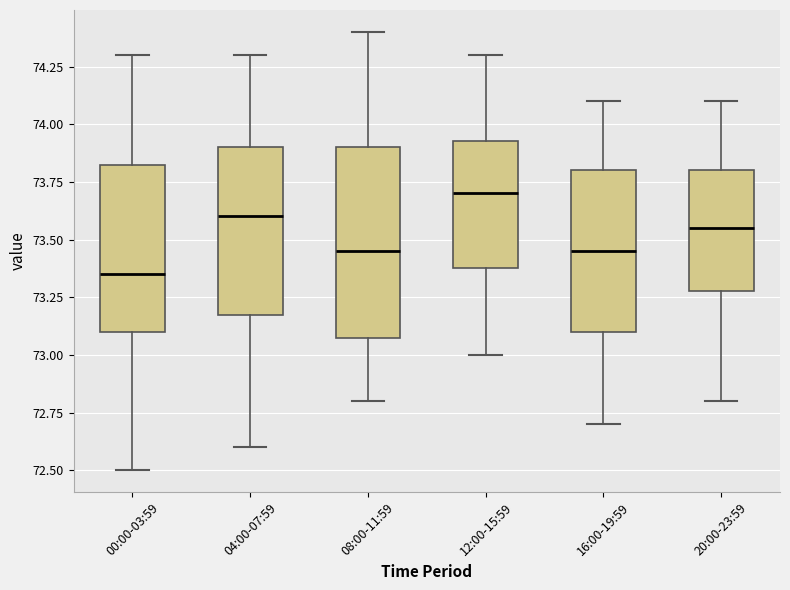

Reading left to right, read every box against the y-axis: the position of its median line, the range the box covers, and the ends of its whiskers. The values are not printed on the chart, so give them approximately, as read against the axis.

00:00-03:59: median 73.35, box 73.10 to 73.85, whiskers 72.50 to 74.30
04:00-07:59: median 73.60, box 73.20 to 73.90, whiskers 72.60 to 74.30
08:00-11:59: median 73.45, box 73.10 to 73.90, whiskers 72.80 to 74.40
12:00-15:59: median 73.70, box 73.40 to 73.95, whiskers 73.00 to 74.30
16:00-19:59: median 73.45, box 73.10 to 73.80, whiskers 72.70 to 74.10
20:00-23:59: median 73.55, box 73.30 to 73.80, whiskers 72.80 to 74.10